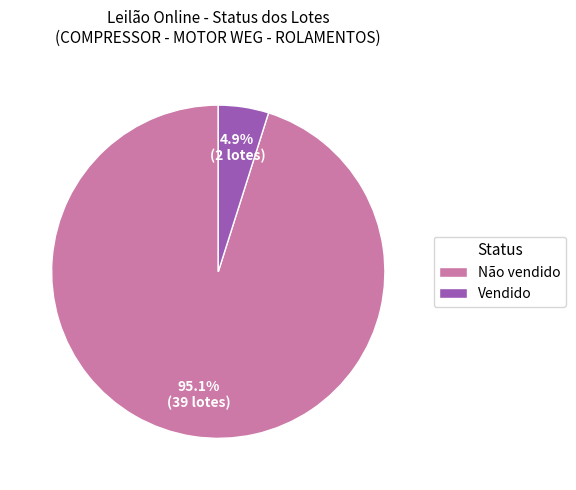

Which slice is the smallest?

Vendido